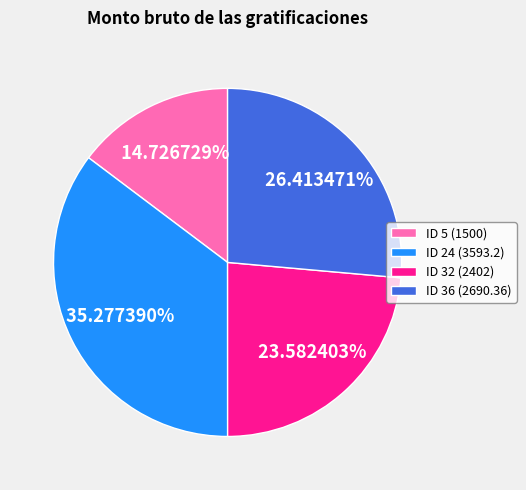

Approximately how many times larger is the value at ID 5 (1500) compared to ID 36 (2690.36)?

0.6